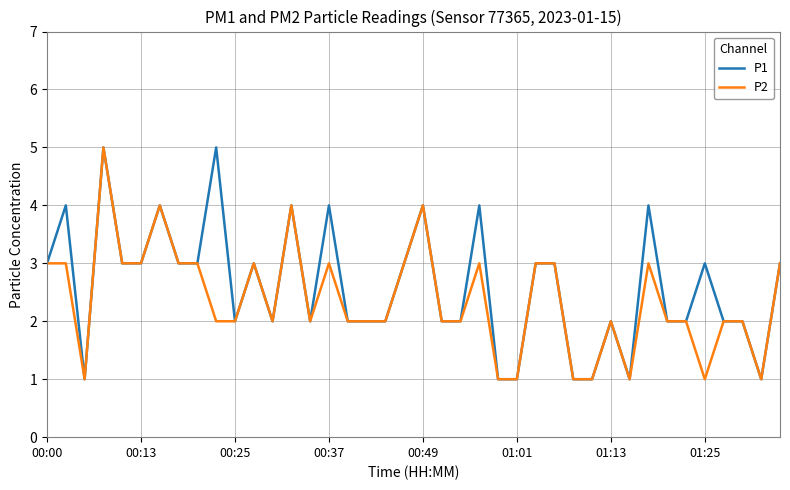

Reading right to left, list all the values displayed in this chart.

P1: 3	1	2	2	3	2	2	4	1	2	1	1	3	3	1	1	4	2	2	4	3	2	2	2	4	2	4	2	3	2	5	3	3	4	3	3	5	1	4	3
P2: 3	1	2	2	1	2	2	3	1	2	1	1	3	3	1	1	3	2	2	4	3	2	2	2	3	2	4	2	3	2	2	3	3	4	3	3	5	1	3	3